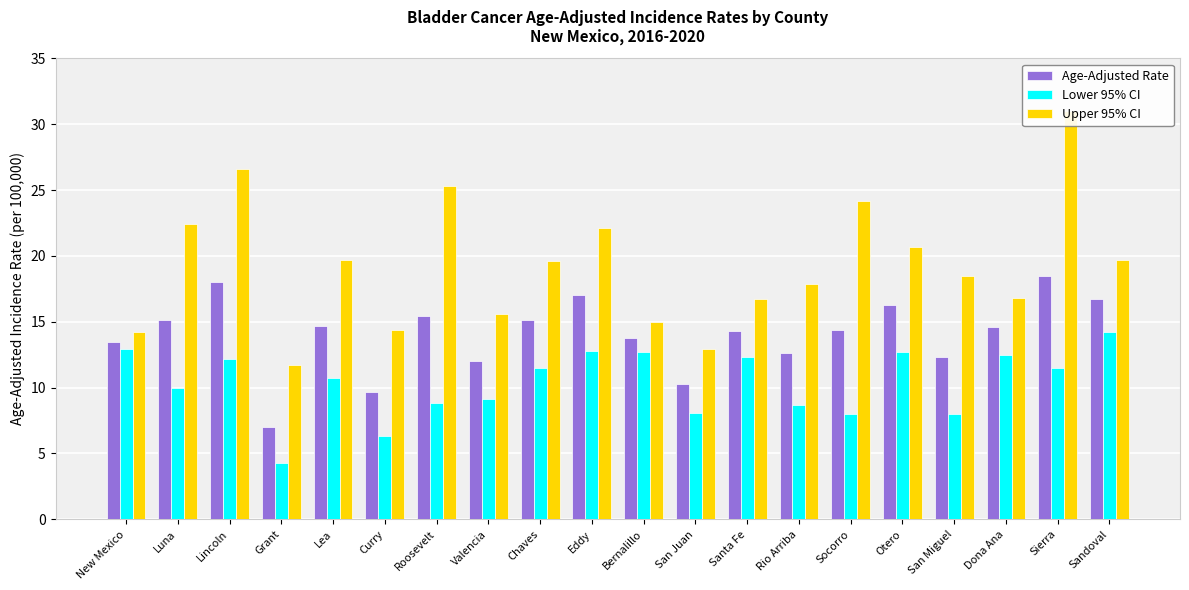

Which series has the largest total across all categories?

Upper 95% CI